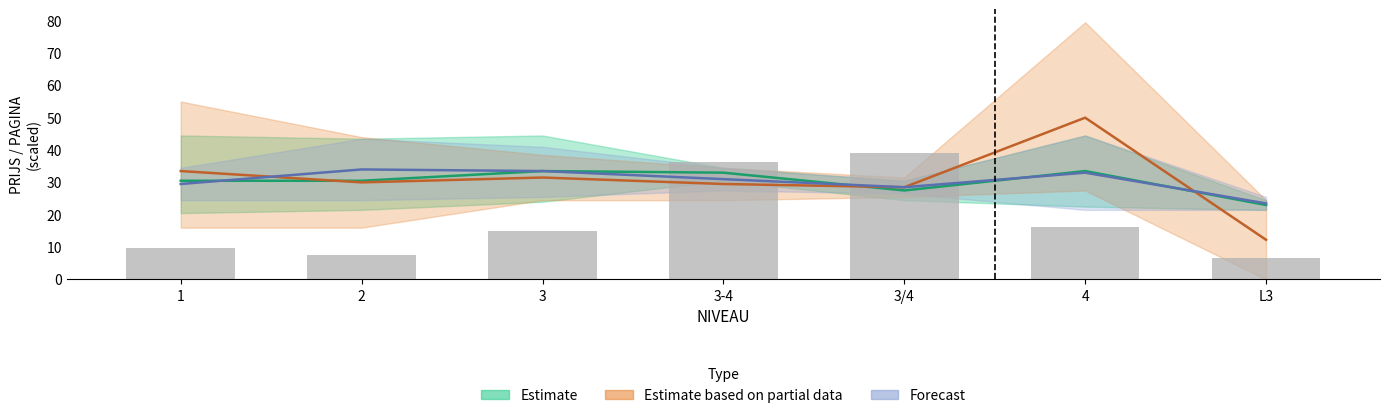

What is the average value?

18.6